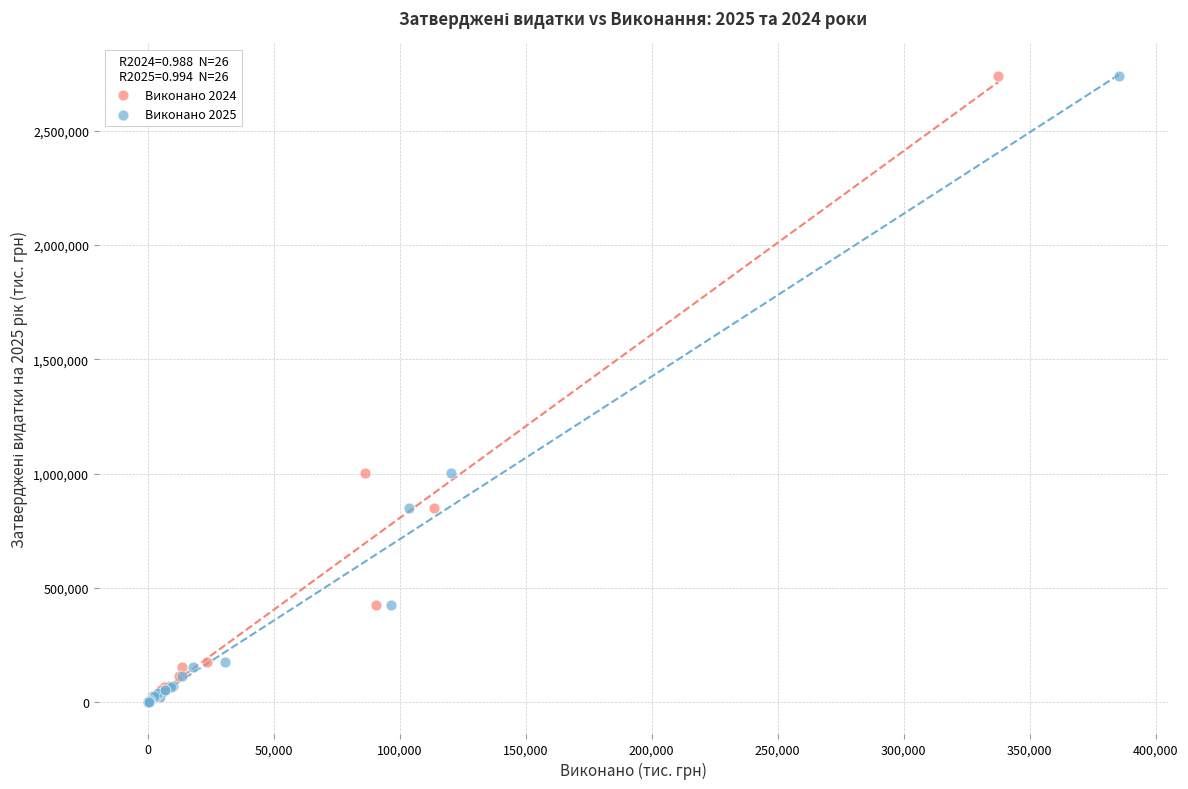

What are all the series names shown in the legend?

Виконано 2024, Виконано 2025